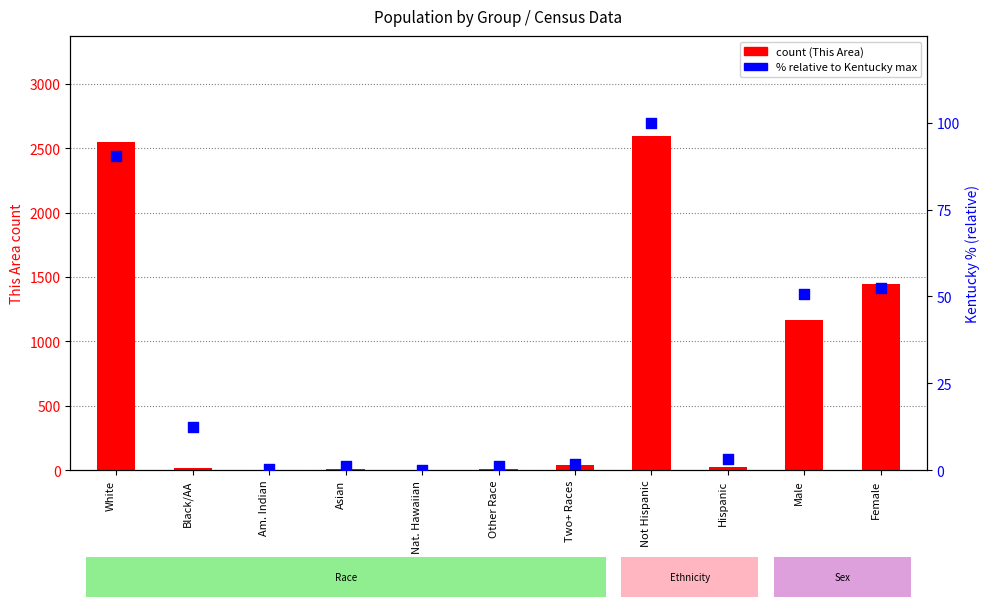

Which series contains the lowest Y value?

This Area count